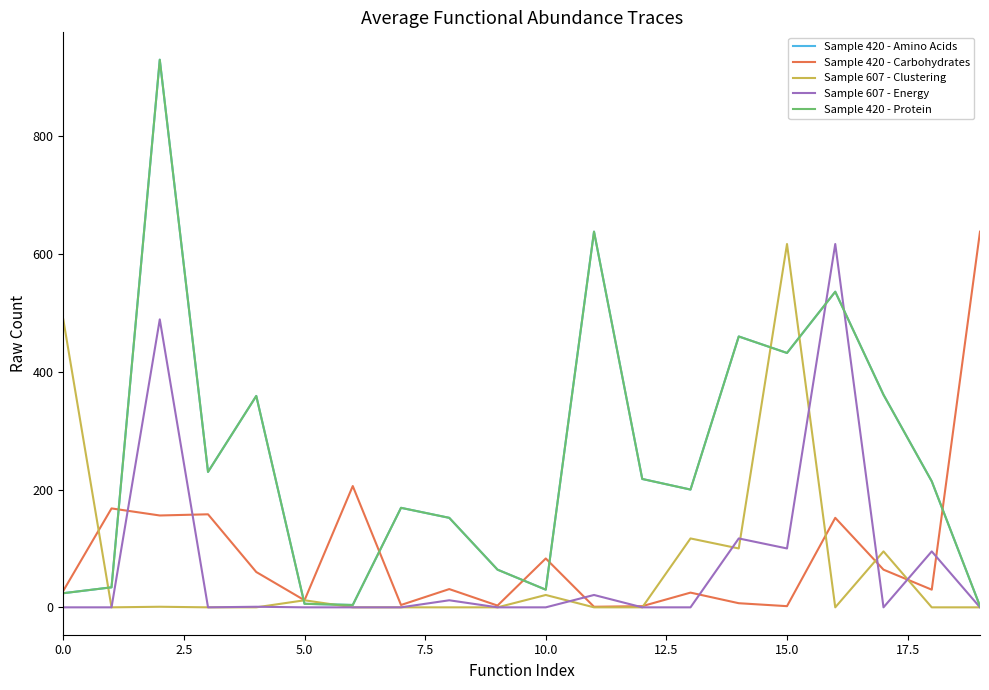

Does the chart display data point markers on the line(s)?

No